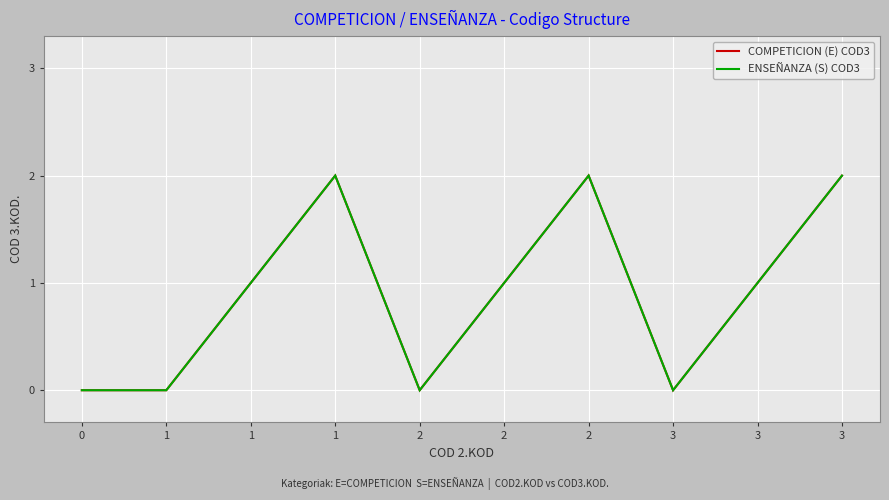

True or false: COMPETICION (E) COD3 and ENSEÑANZA (S) COD3 cross at least once.

False